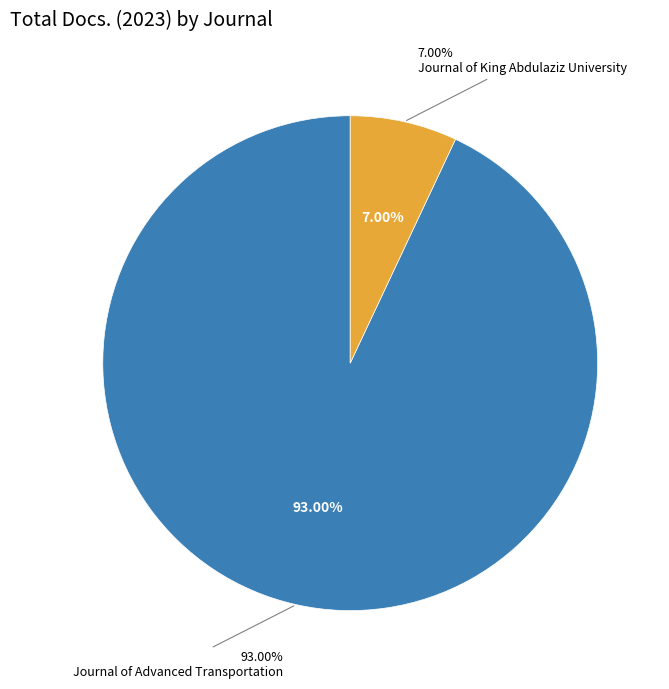

Does Journal of King Abdulaziz University account for over 50% of the chart?

No